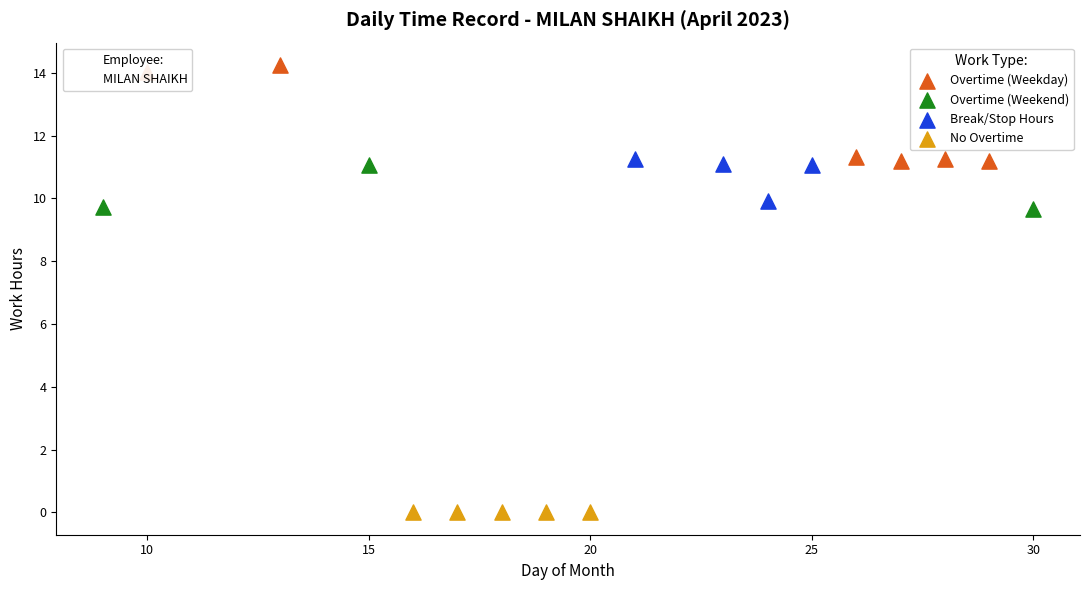

Which series reaches the maximum Y coordinate?

Overtime (Weekday)